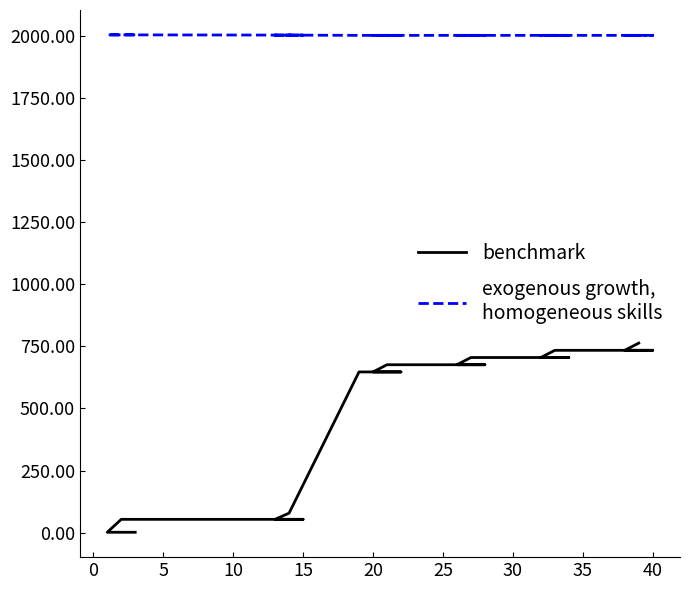

True or false: benchmark has more than 1 points higher than both neighbors.

False